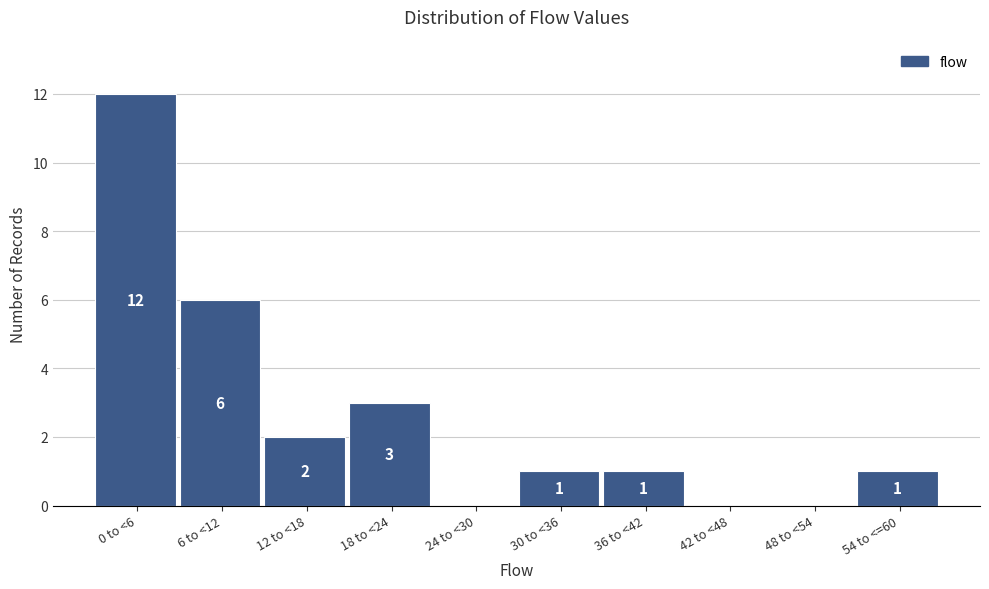

Reading right to left, what are all the values shown in this chart?

54 to <=60=1	48 to <54=0	42 to <48=0	36 to <42=1	30 to <36=1	24 to <30=0	18 to <24=3	12 to <18=2	6 to <12=6	0 to <6=12